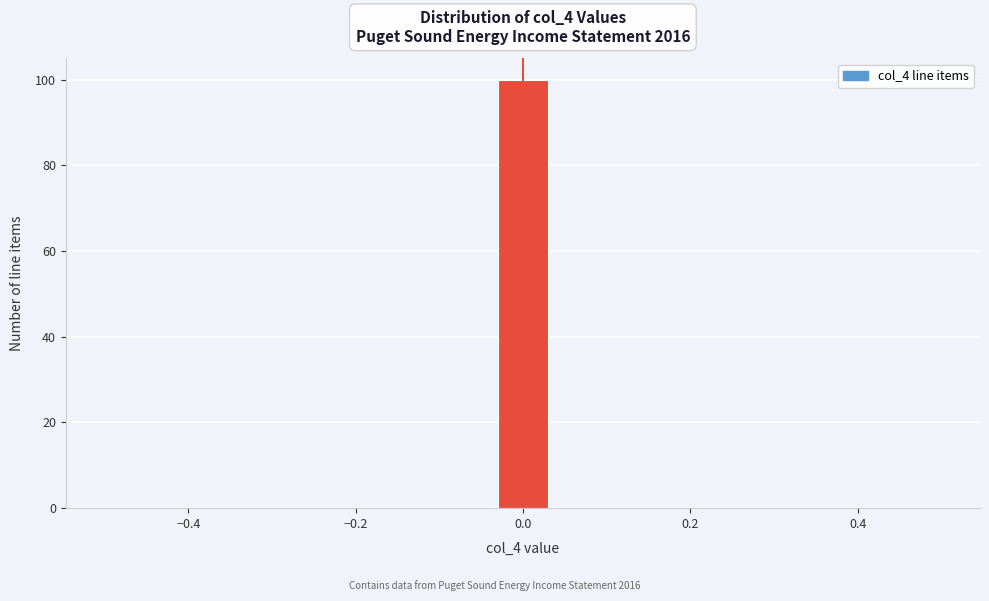

Read against the x-axis, roughly where is the centre of the tallest bar?

0.00